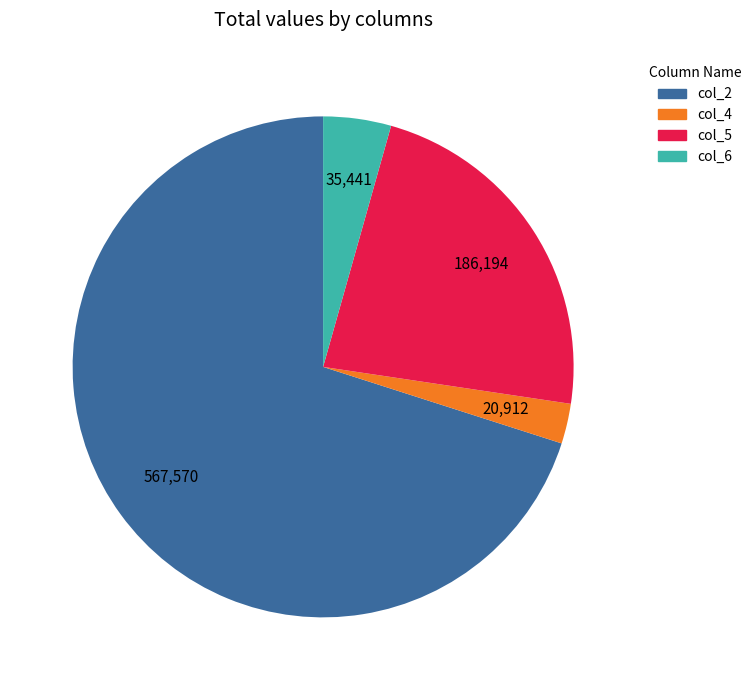

Does any single category account for the majority?

Yes